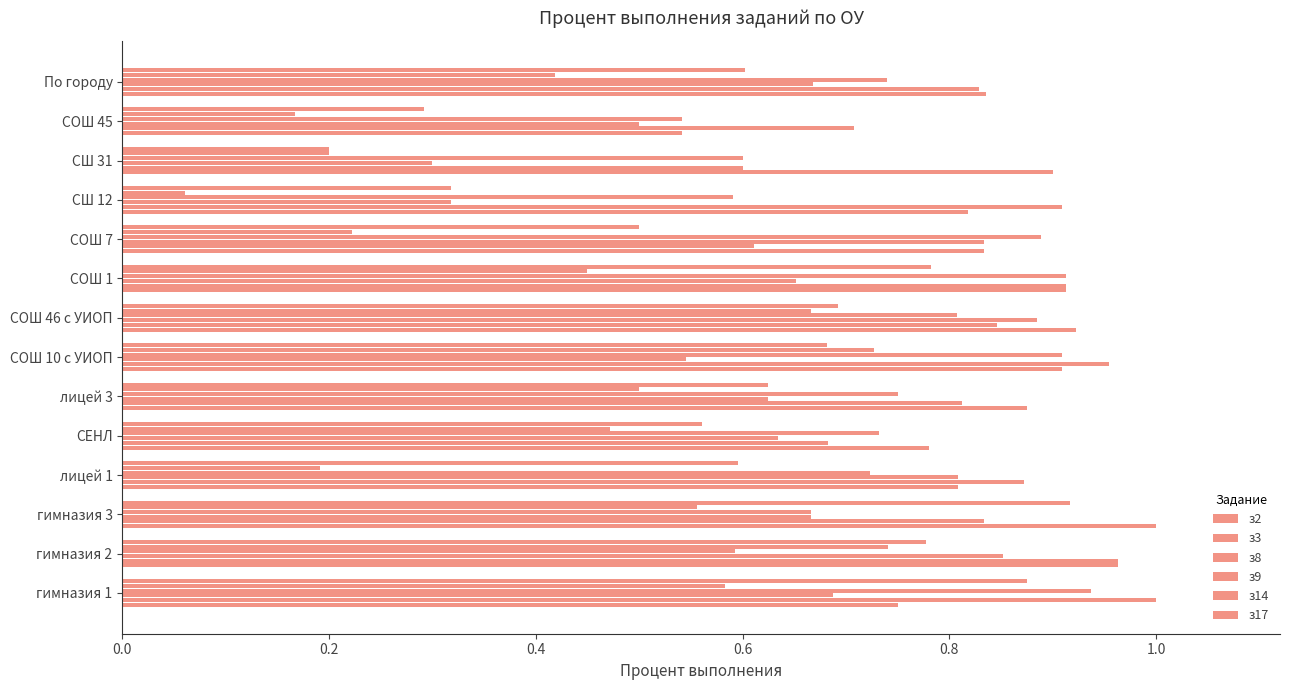

Count the number of data series in this chart.

6